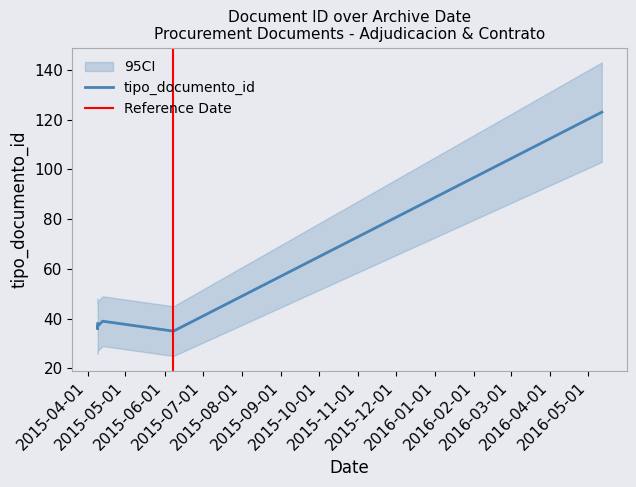

True or false: the data shows 35 at 2015-06-08.

True